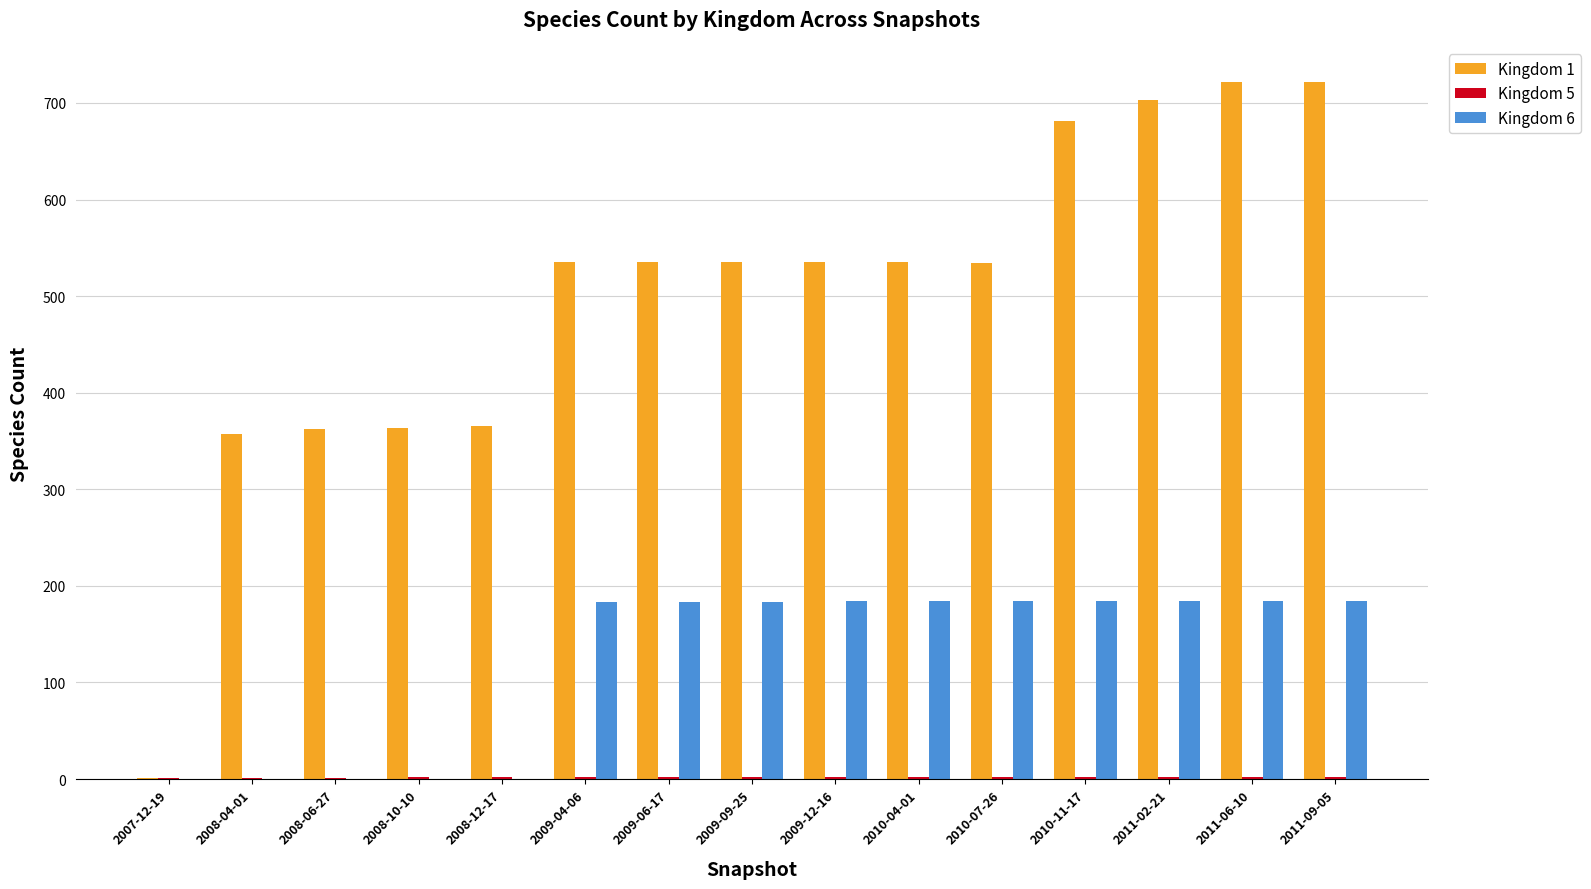

Which series has the largest total across all categories?

Kingdom 1